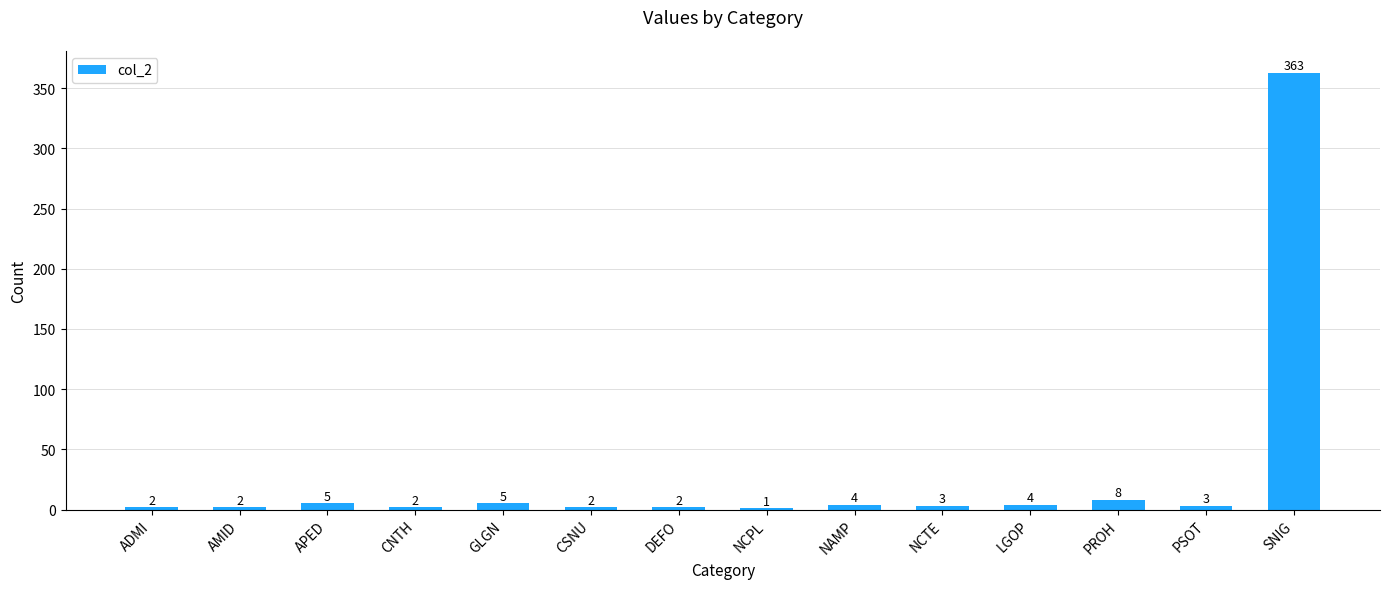

At which label is the value closest to 182?

PROH